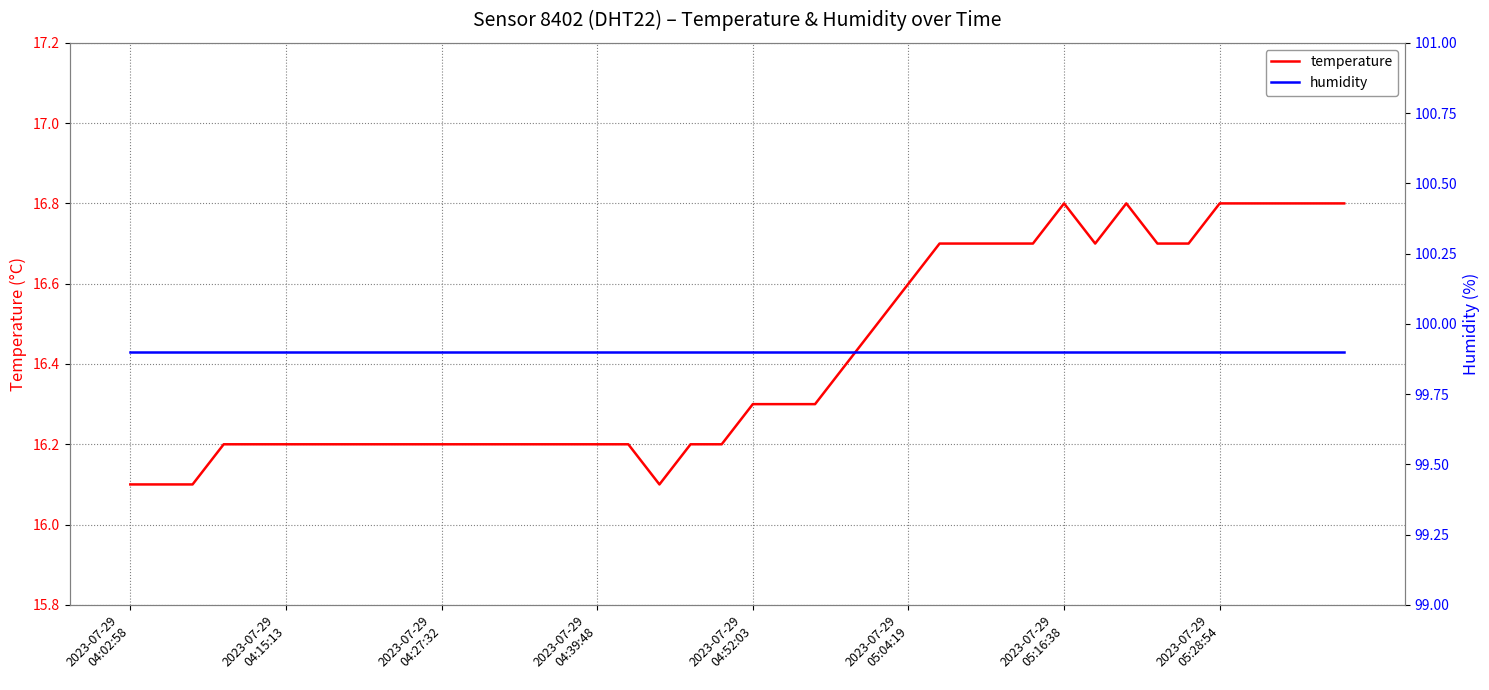

What position from the right is 12?

28